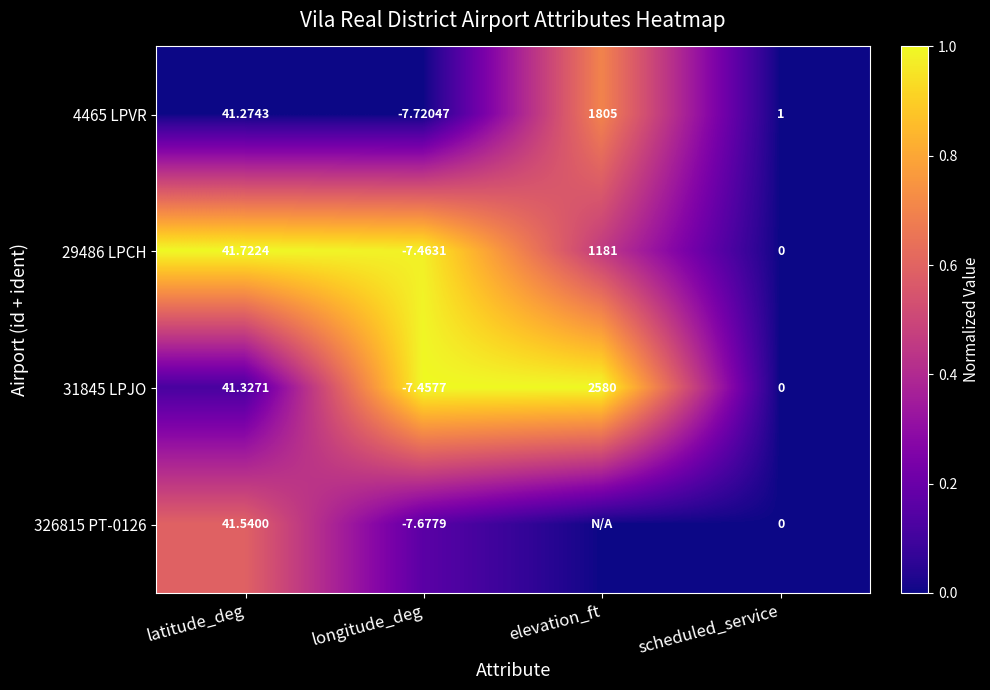

At which label does 31845 LPJO reach its minimum?

longitude_deg